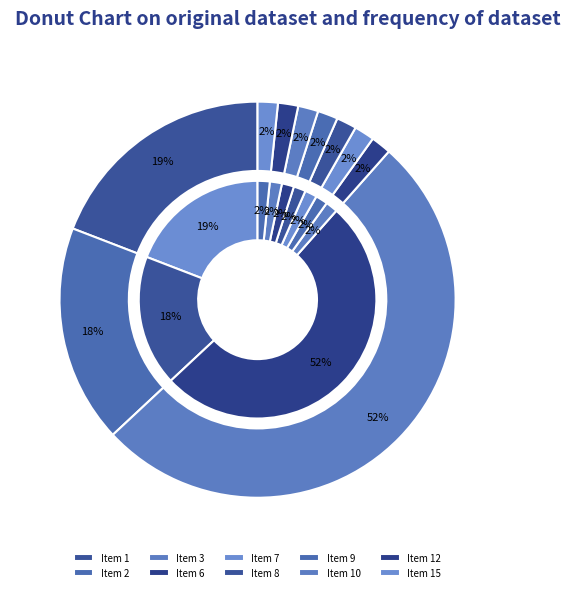

To the nearest percent, what is the average slice percentage?

10%